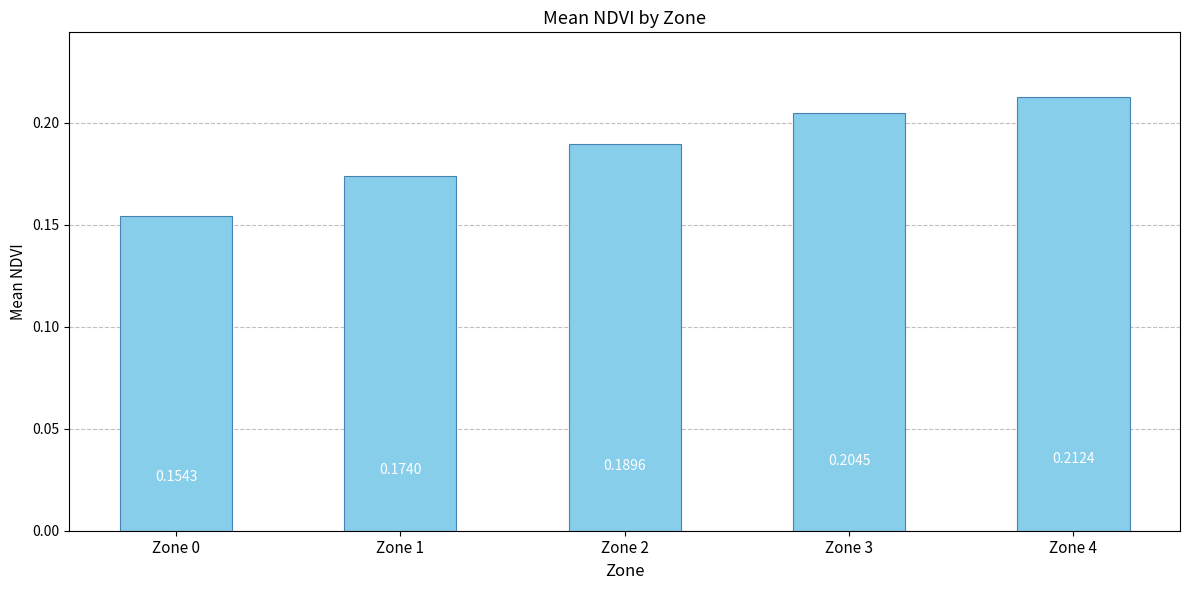

Which has a higher value, Zone 2 or Zone 1?

Zone 2